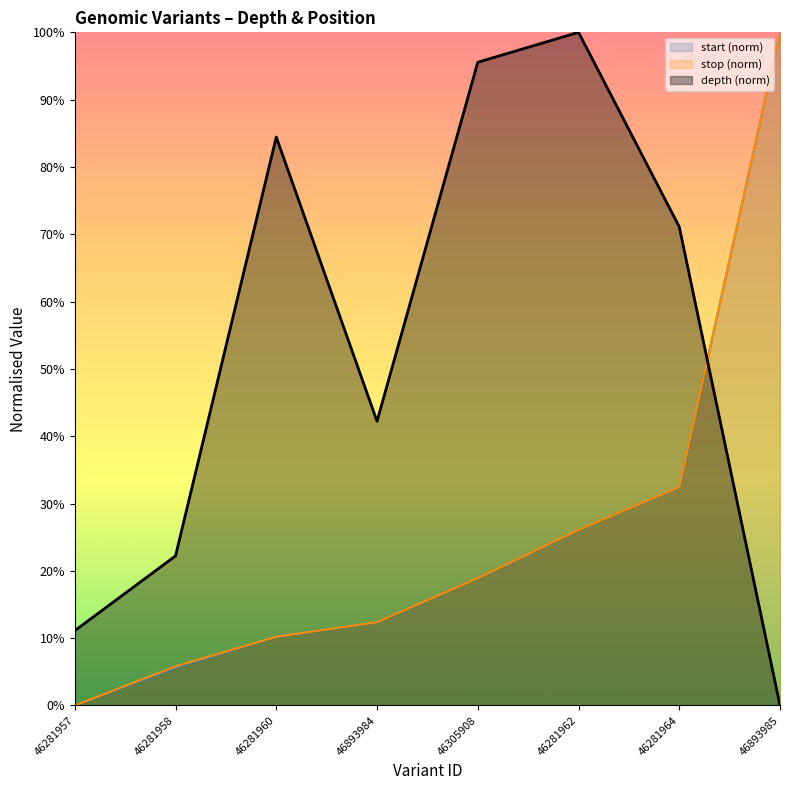

At which label does depth first exceed 71?

46281960